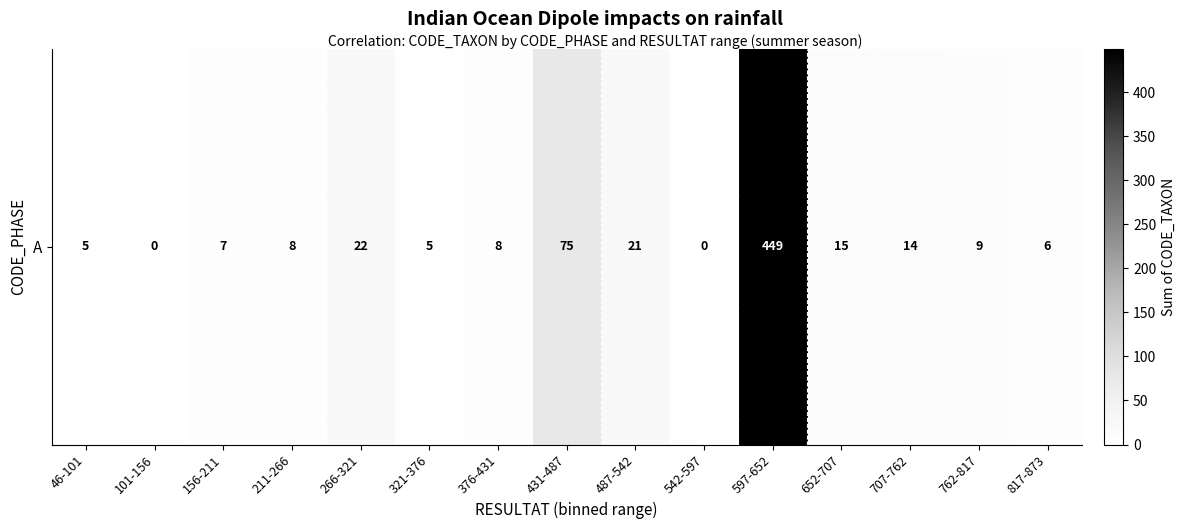

Rank the categories by value from highest to lowest.

597-652, 431-487, 266-321, 487-542, 652-707, 707-762, 762-817, 211-266, 376-431, 156-211, 817-873, 46-101, 321-376, 101-156, 542-597